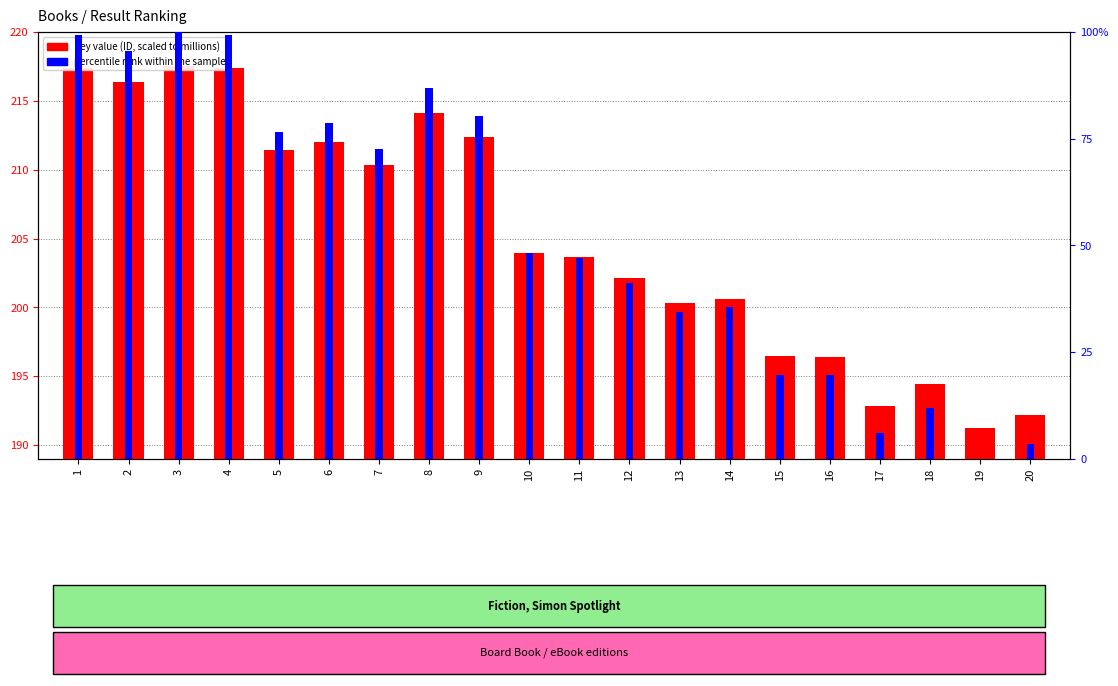

True or false: percentile rank within the sample has a value of 19.6 at 16.

True